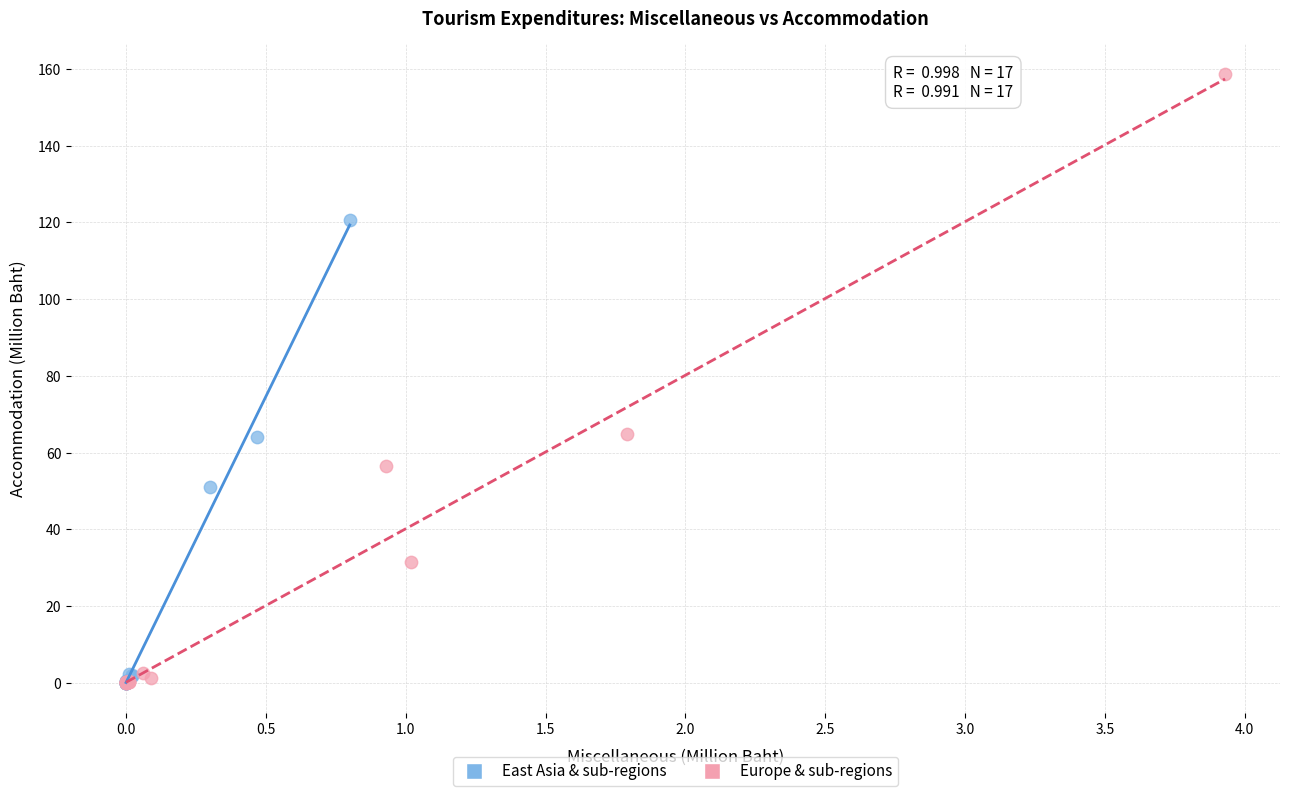

Which series has the largest Y range (max minus min)?

Europe & sub-regions